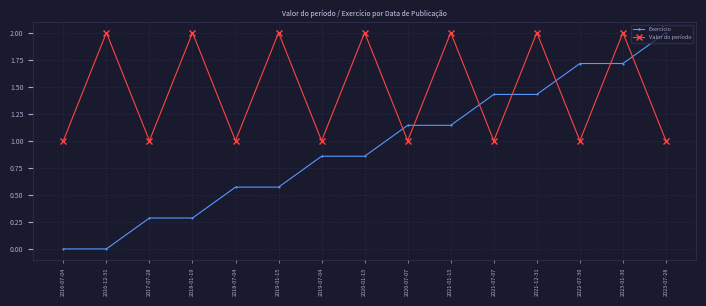

Between 2018-07-04 and 2019-01-15, which series saw the biggest shift?

Valor do período